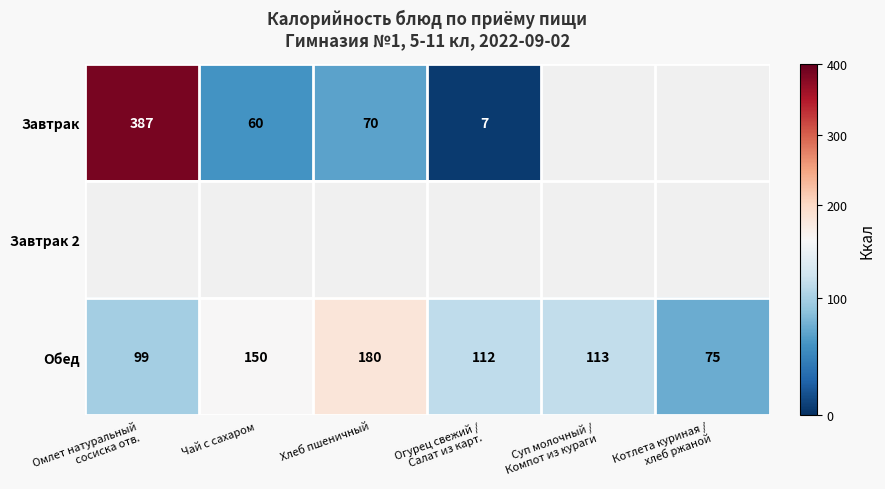

What is the highest value of the Обед series?

180